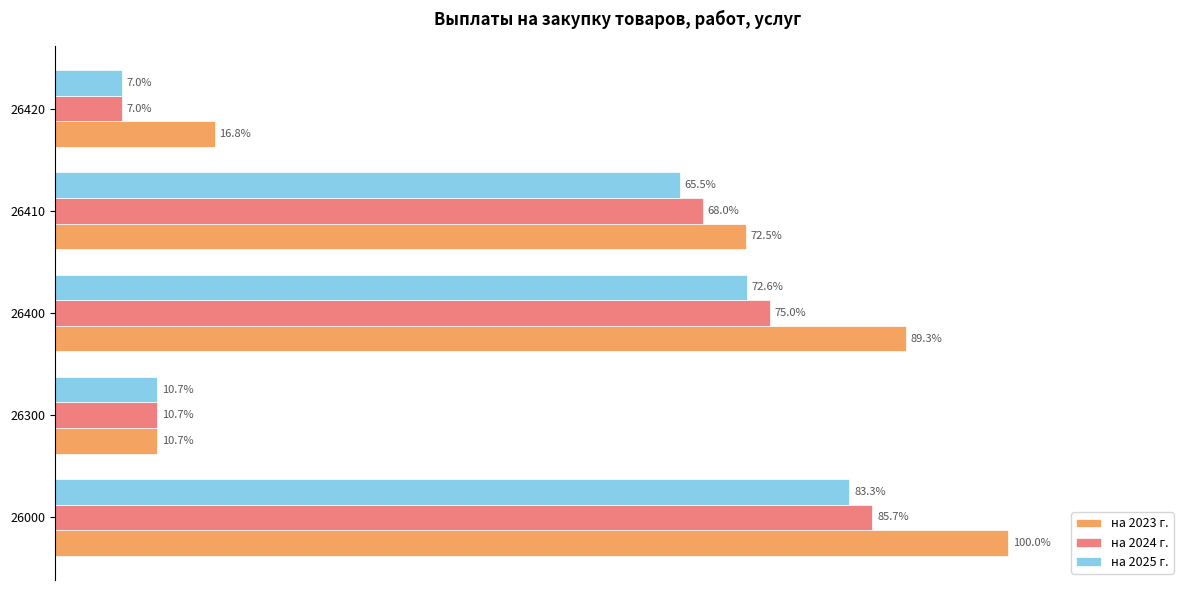

What are all the series names shown in the legend?

на 2023 г., на 2024 г., на 2025 г.